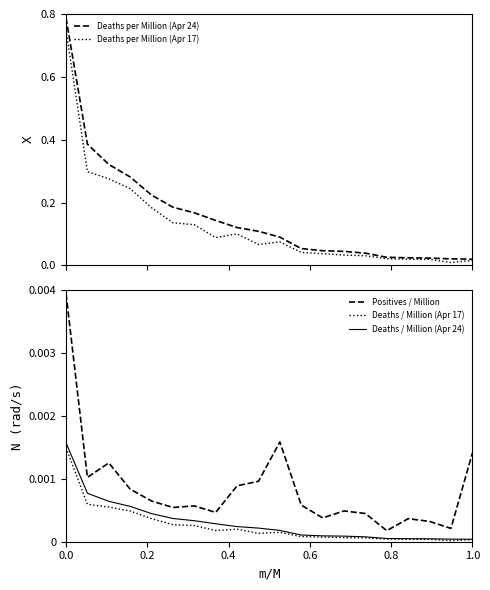

How many lines are shown in the chart?

5